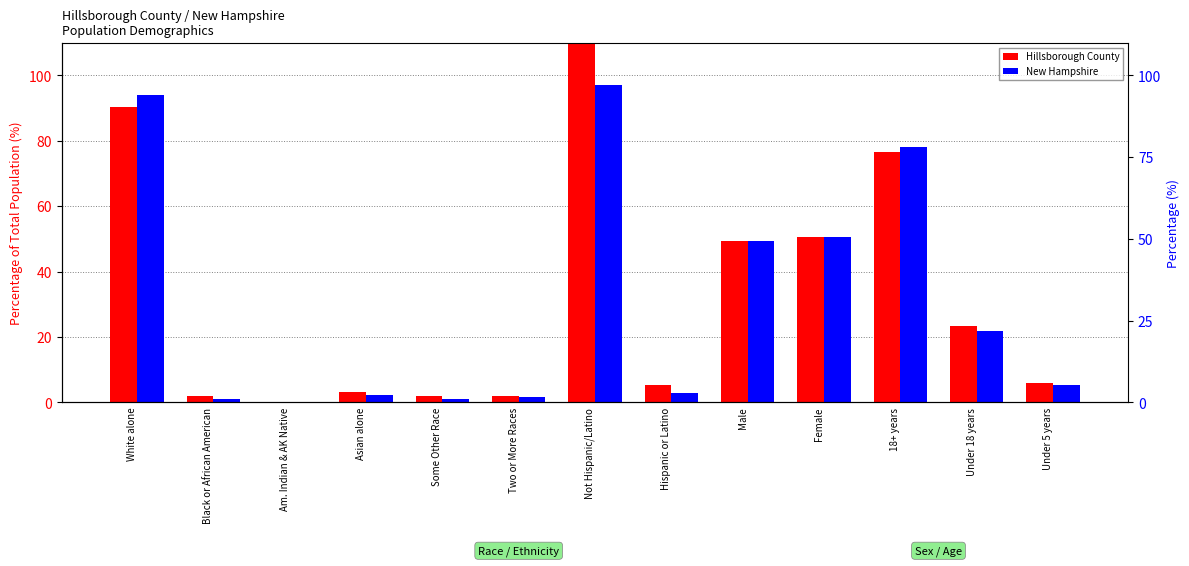

Rank the series at Asian alone from highest to lowest value.

Hillsborough County, New Hampshire